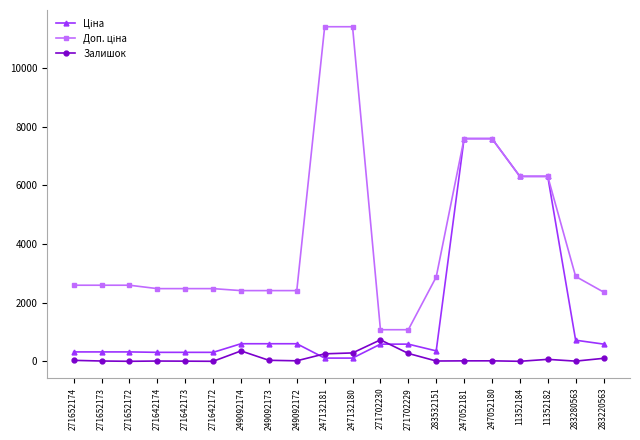

What is the maximum value for Залишок?

736.0